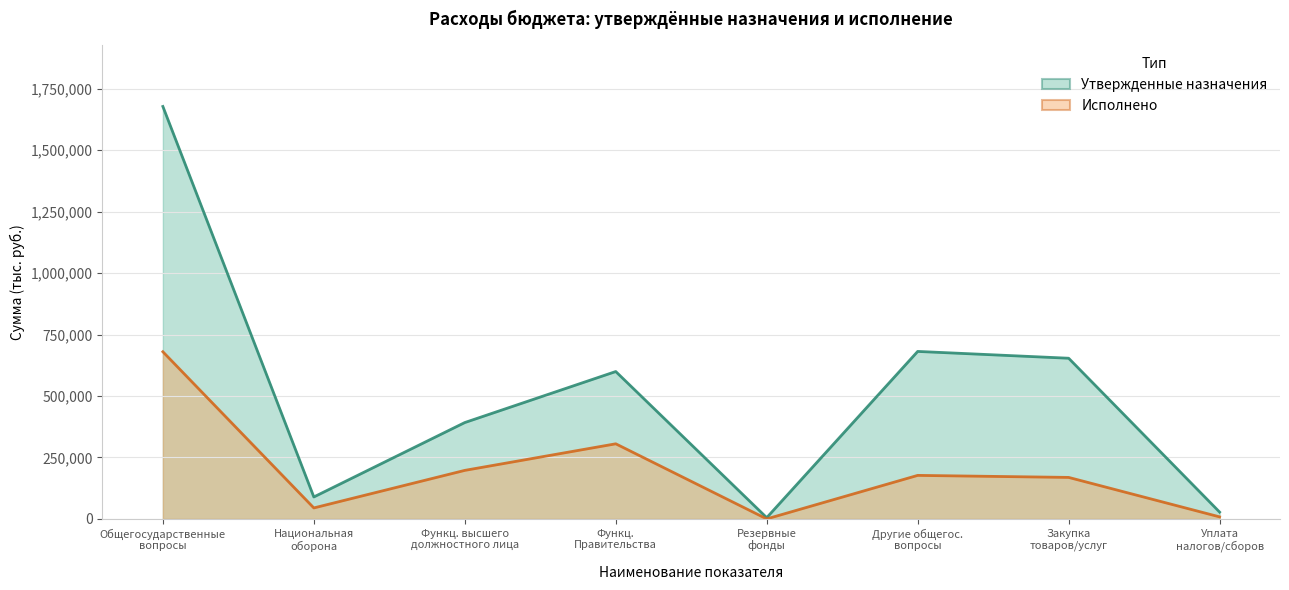

How many data points does each series have?

8